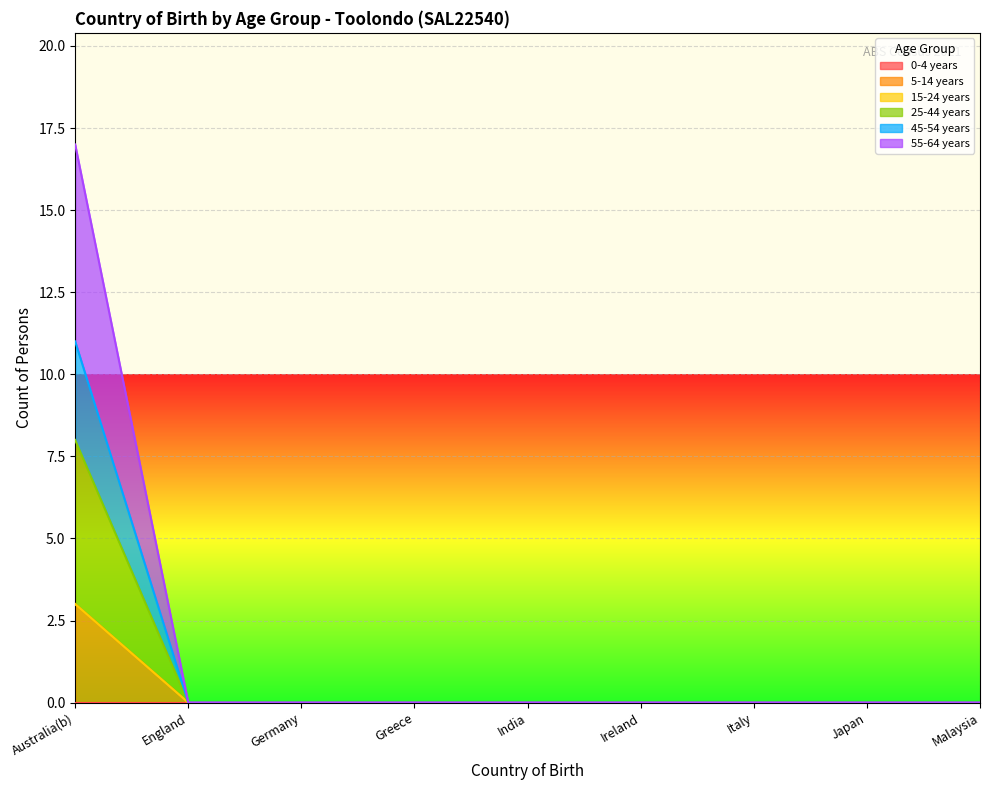

Between England and Italy, which series saw the biggest shift?

5-14 years